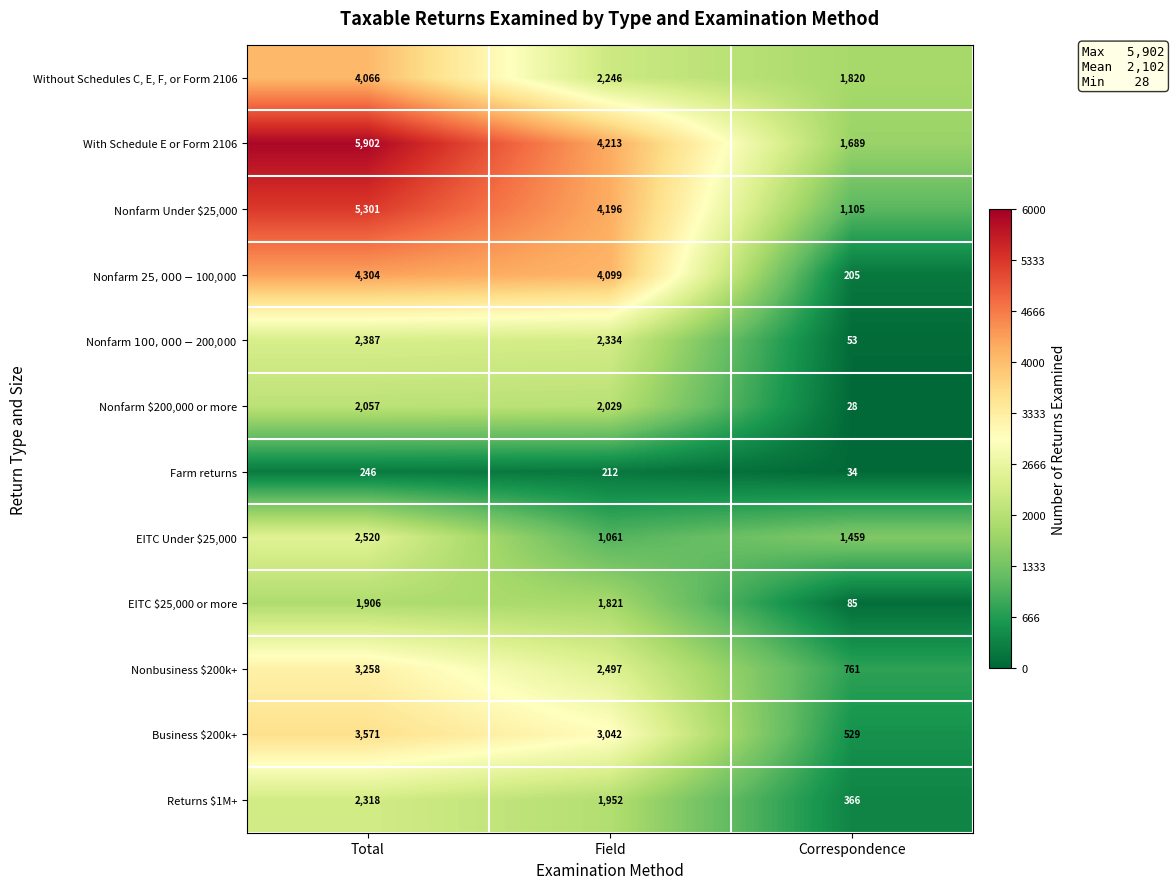

Rank the series by their maximum value, from highest to lowest.

With Schedule E or Form 2106, Nonfarm Under $25,000, Nonfarm $25,000-$100,000, Without Schedules C, E, F, or Form 2106, Business $200k+, Nonbusiness $200k+, EITC Under $25,000, Nonfarm $100,000-$200,000, Returns $1M+, Nonfarm $200,000 or more, EITC $25,000 or more, Farm returns